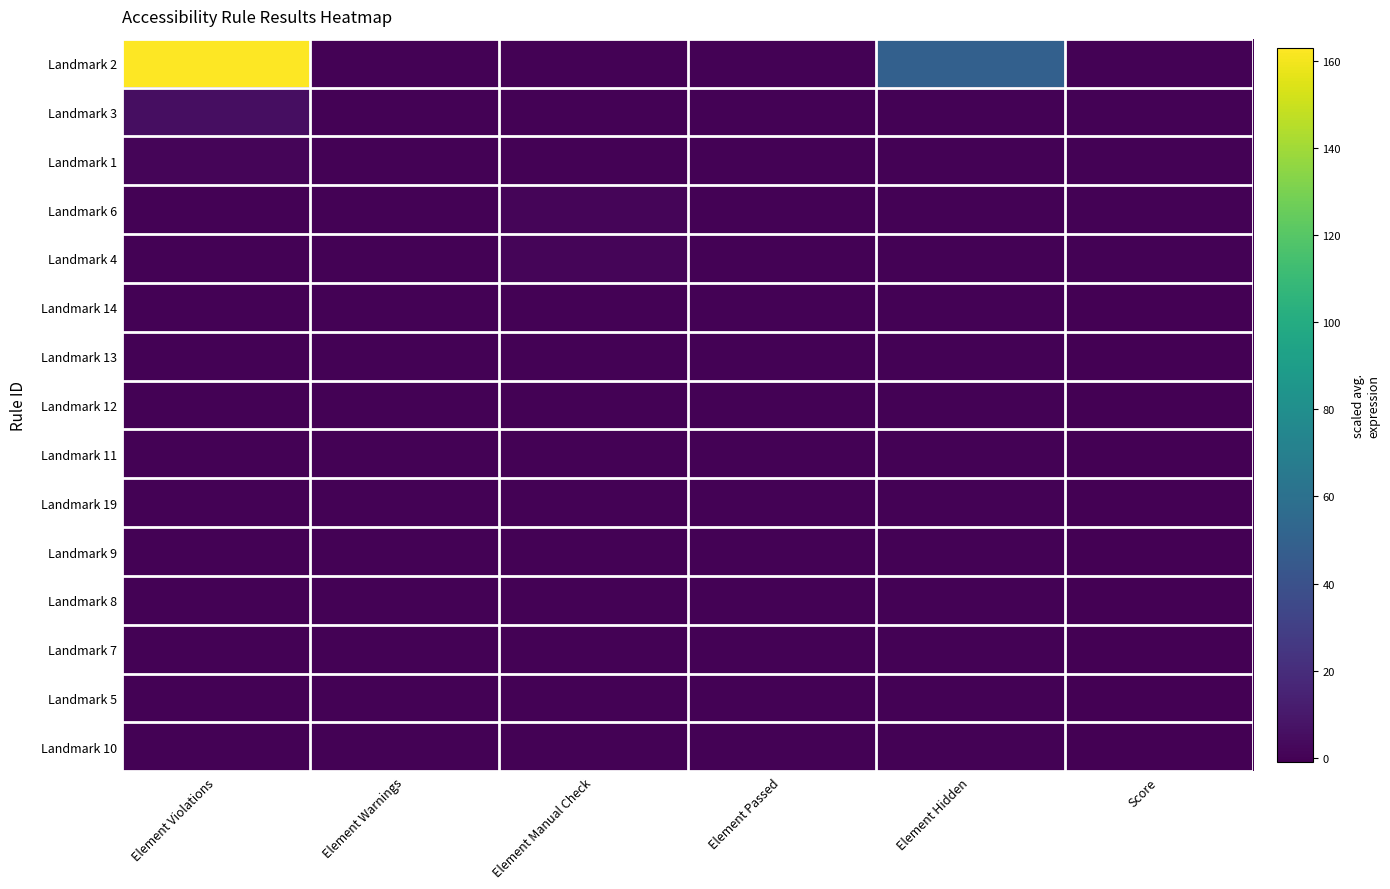

Reading left to right, extract all data points from this chart.

Landmark 2: Element Violations=163	Element Warnings=0	Element Manual Check=0	Element Passed=0	Element Hidden=49	Score=0
Landmark 3: Element Violations=5	Element Warnings=0	Element Manual Check=0	Element Passed=0	Element Hidden=0	Score=0
Landmark 1: Element Violations=1	Element Warnings=0	Element Manual Check=0	Element Passed=0	Element Hidden=0	Score=0
Landmark 6: Element Violations=0	Element Warnings=0	Element Manual Check=1	Element Passed=0	Element Hidden=0	Score=0
Landmark 4: Element Violations=0	Element Warnings=0	Element Manual Check=1	Element Passed=0	Element Hidden=0	Score=0
Landmark 14: Element Violations=0	Element Warnings=0	Element Manual Check=0	Element Passed=0	Element Hidden=0	Score=-1
Landmark 13: Element Violations=0	Element Warnings=0	Element Manual Check=0	Element Passed=0	Element Hidden=0	Score=-1
Landmark 12: Element Violations=0	Element Warnings=0	Element Manual Check=0	Element Passed=0	Element Hidden=0	Score=-1
Landmark 11: Element Violations=0	Element Warnings=0	Element Manual Check=0	Element Passed=0	Element Hidden=0	Score=-1
Landmark 19: Element Violations=0	Element Warnings=0	Element Manual Check=0	Element Passed=0	Element Hidden=0	Score=-1
Landmark 9: Element Violations=0	Element Warnings=0	Element Manual Check=0	Element Passed=0	Element Hidden=0	Score=-1
Landmark 8: Element Violations=0	Element Warnings=0	Element Manual Check=0	Element Passed=0	Element Hidden=0	Score=-1
Landmark 7: Element Violations=0	Element Warnings=0	Element Manual Check=0	Element Passed=0	Element Hidden=0	Score=-1
Landmark 5: Element Violations=0	Element Warnings=0	Element Manual Check=0	Element Passed=0	Element Hidden=0	Score=-1
Landmark 10: Element Violations=0	Element Warnings=0	Element Manual Check=0	Element Passed=0	Element Hidden=0	Score=-1